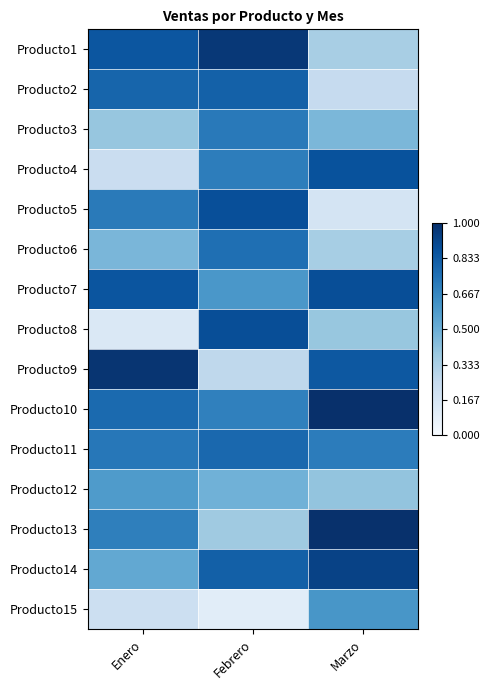

At Enero, list the series in order from smallest to largest.

Producto8, Producto15, Producto4, Producto3, Producto6, Producto14, Producto12, Producto13, Producto5, Producto11, Producto10, Producto2, Producto1, Producto7, Producto9